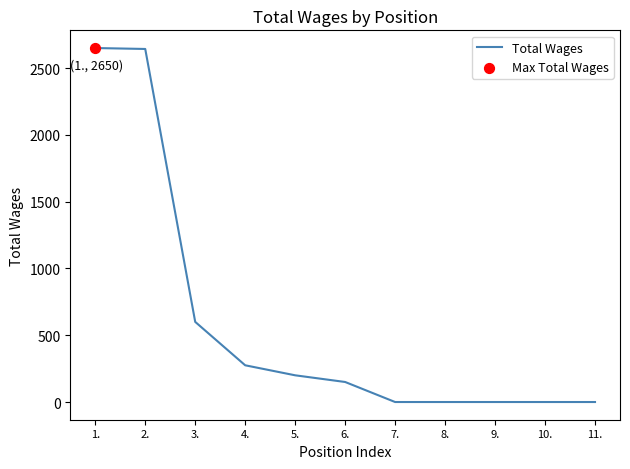

What is the change in value from 6. to 9.?

-150